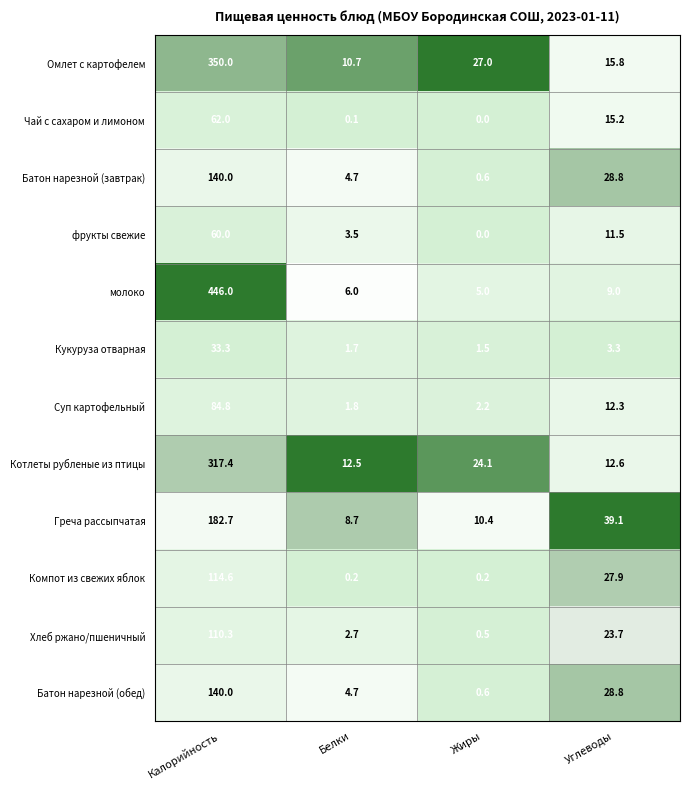

What is the average value of the Хлеб ржано/пшеничный series?

34.3